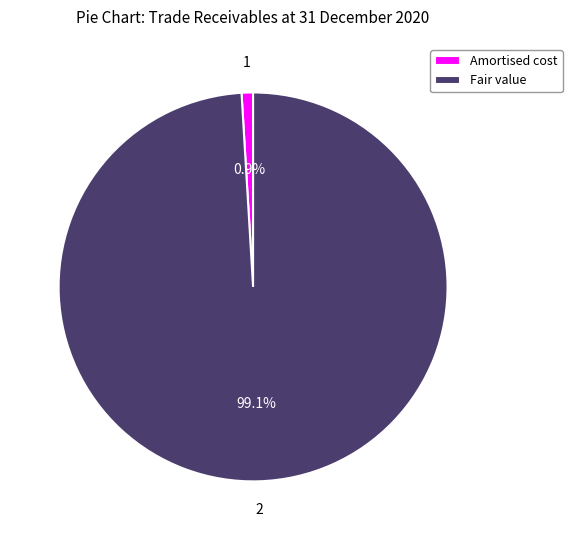

Rank the categories by value from lowest to highest.

Amortised cost, Fair value